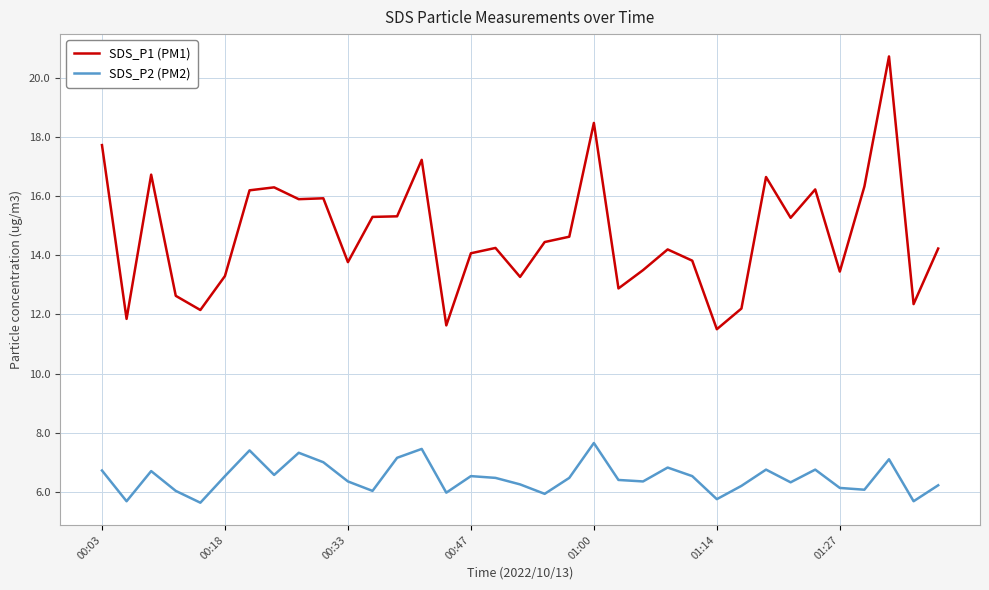

Which series has the largest range (max minus min)?

SDS_P1 (PM1)